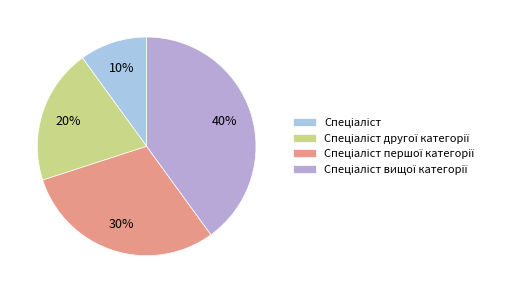

How many slices are in this pie chart?

4